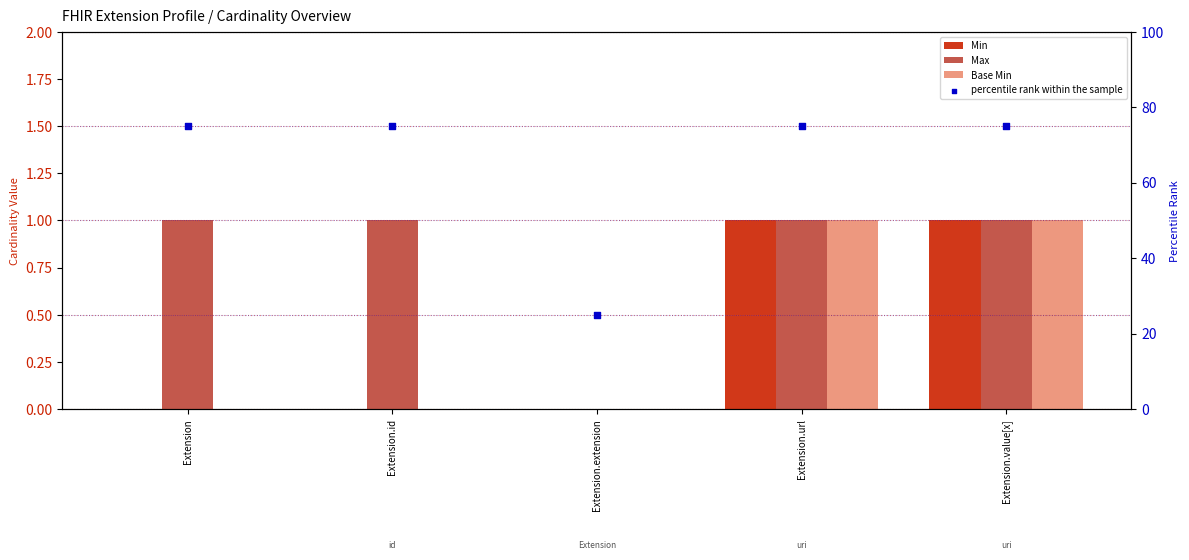

Is the value of Max at Extension.url greater than the value of Base Min at Extension.id?

Yes